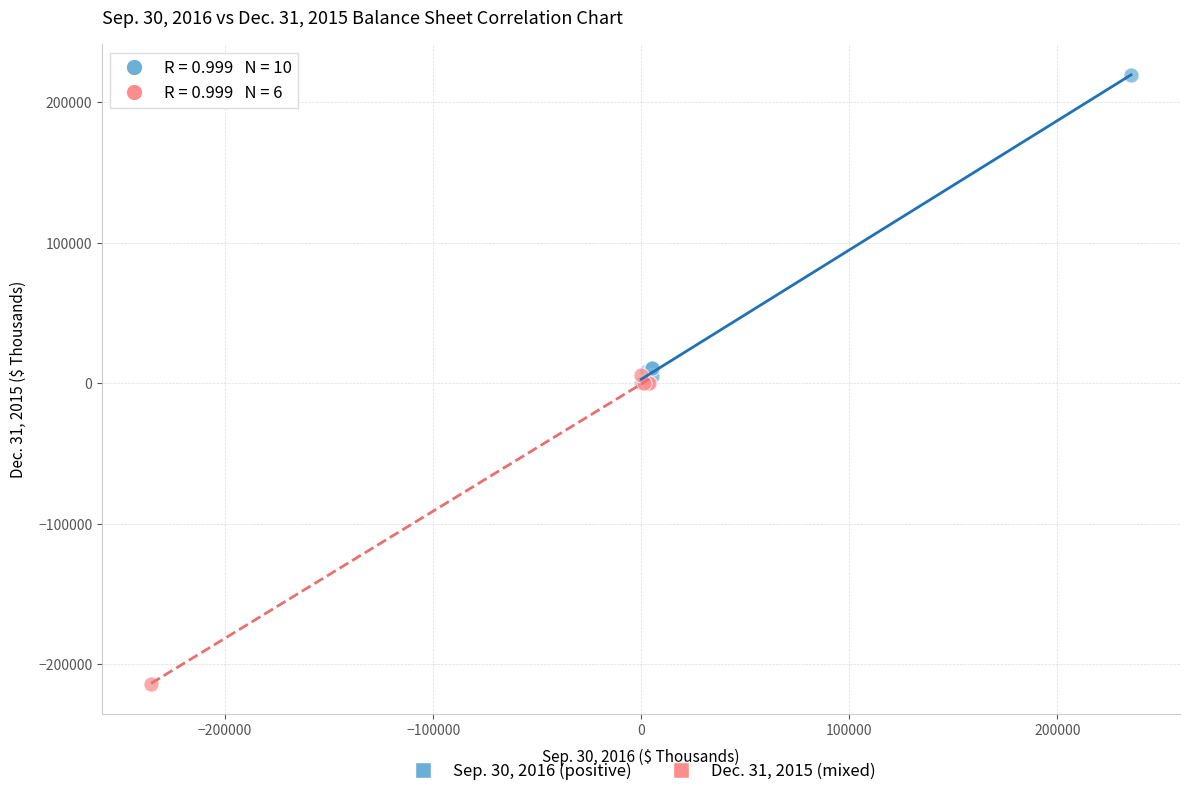

Which series reaches the maximum Y coordinate?

Sep. 30, 2016 (positive)